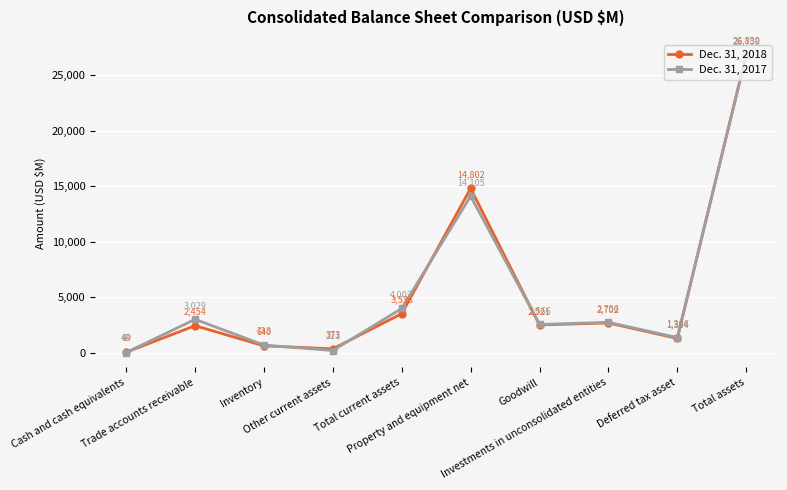

Is the value of Dec. 31, 2017 at Trade accounts receivable greater than the value of Dec. 31, 2018 at Total current assets?

No